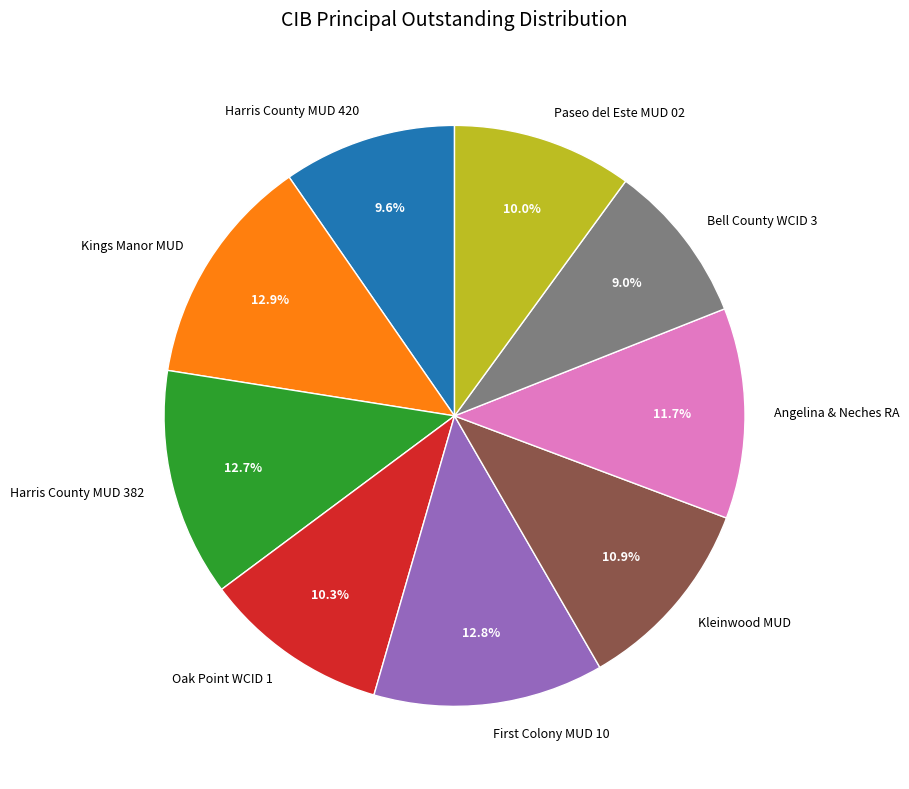

Which has a higher value, Bell County WCID 3 or Angelina & Neches RA?

Angelina & Neches RA